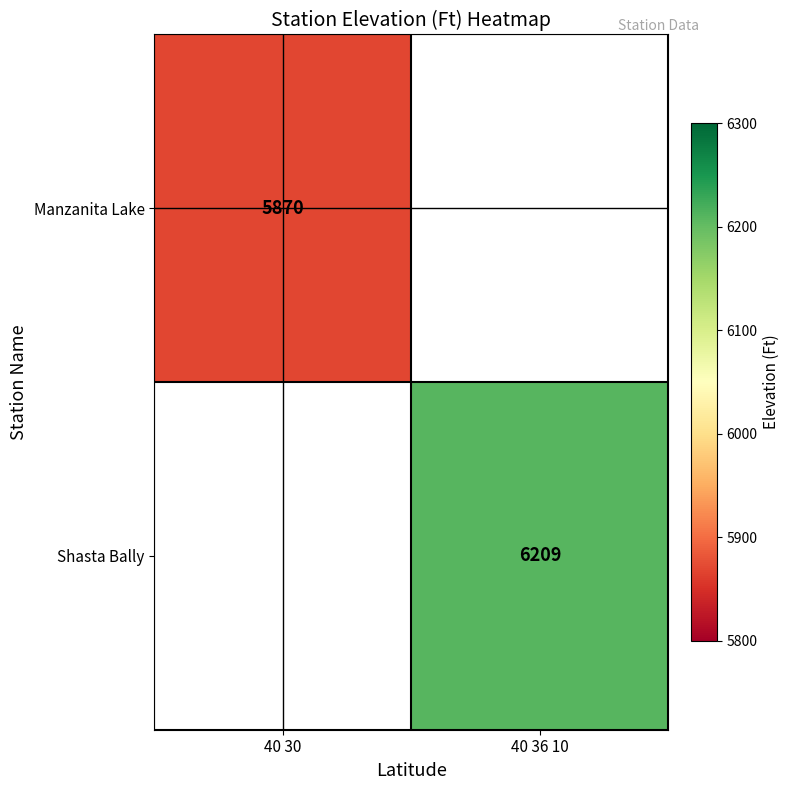

True or false: Shasta Bally has a value of 2152 at 40 36 10.

False